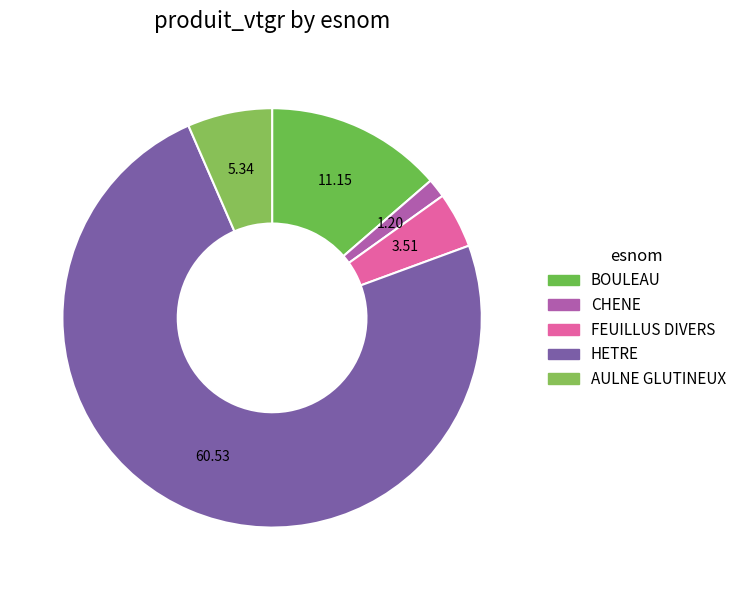

Is it true that FEUILLUS DIVERS is 10% of the pie?

False